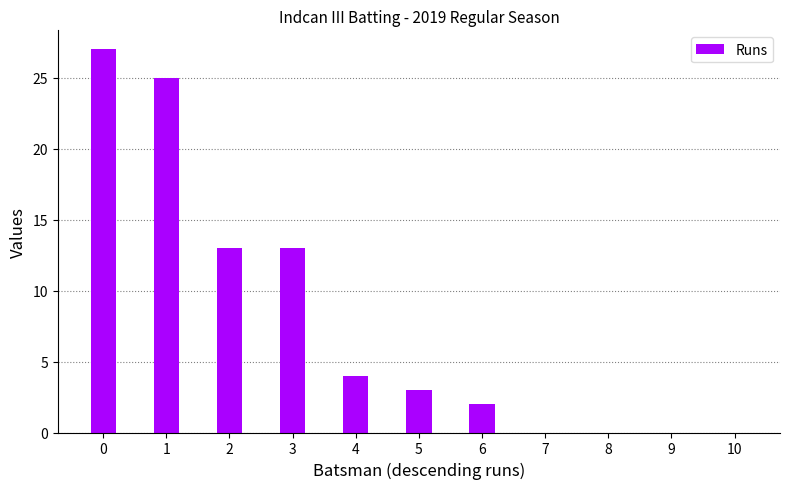

What is the change in value from 3 to 5?

-10